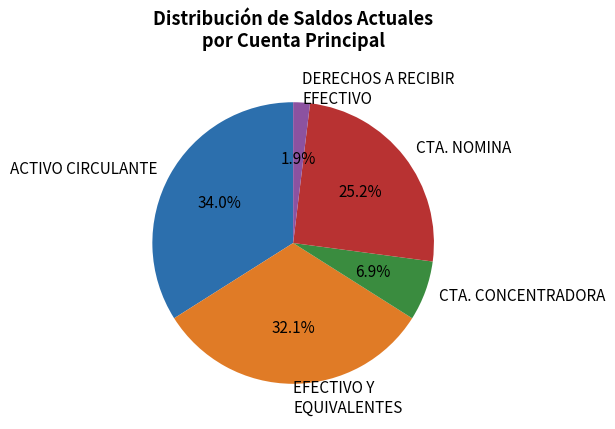

Rank the categories by value from highest to lowest.

ACTIVO CIRCULANTE, EFECTIVO Y EQUIVALENTES, CTA. NOMINA, CTA. CONCENTRADORA, DERECHOS A RECIBIR EFECTIVO